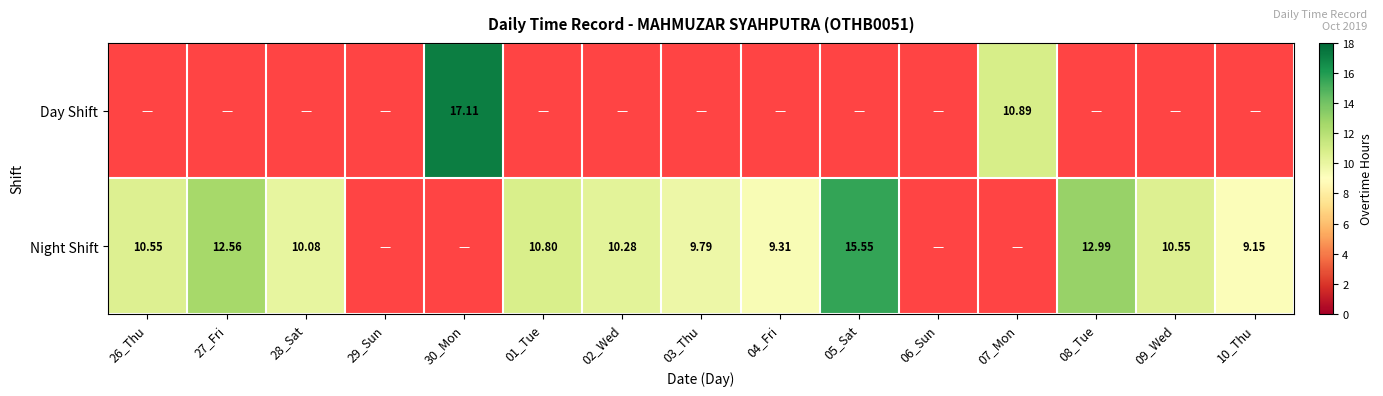

Which has a higher value, 27_Fri or 26_Thu?

26_Thu